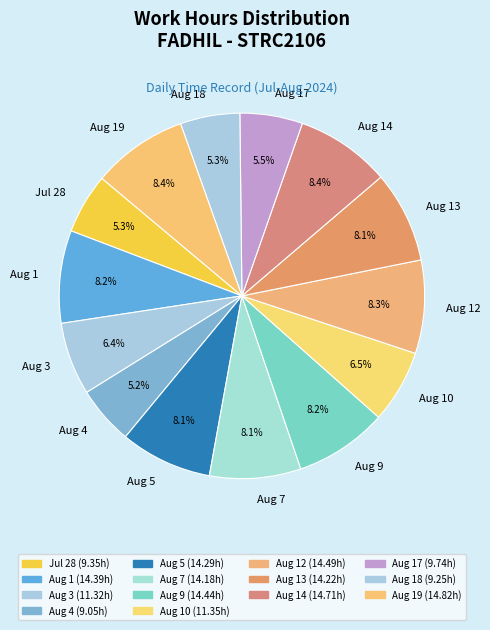

Which has a higher value, Jul 28 or Aug 12?

Aug 12